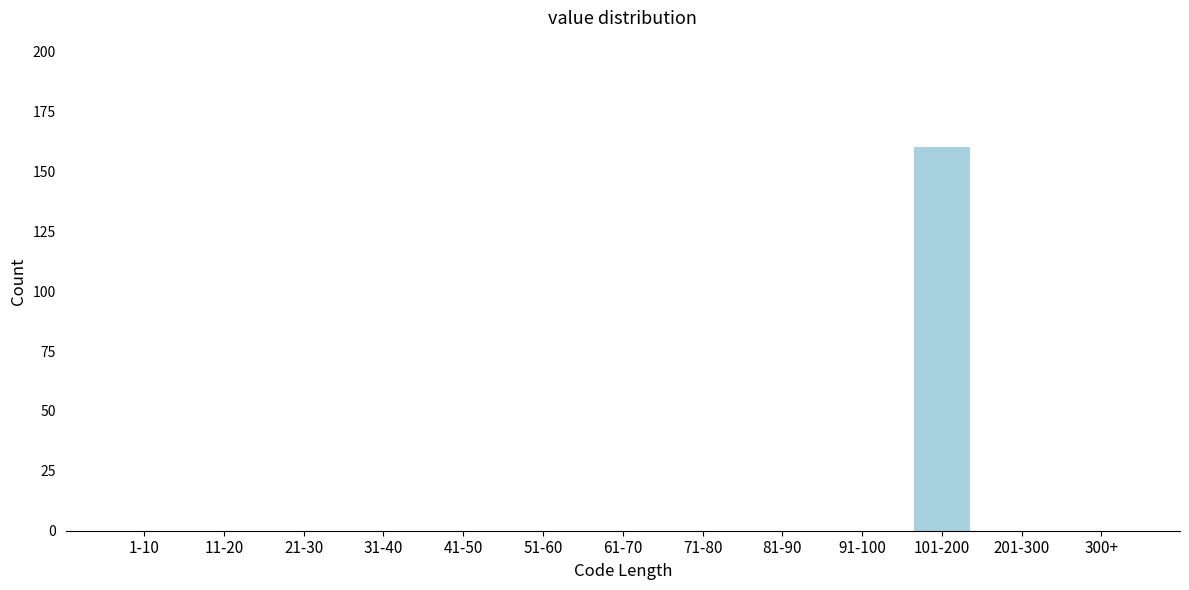

Reading right to left, extract all data points from this chart.

300+=0	201-300=0	101-200=160	91-100=0	81-90=0	71-80=0	61-70=0	51-60=0	41-50=0	31-40=0	21-30=0	11-20=0	1-10=0